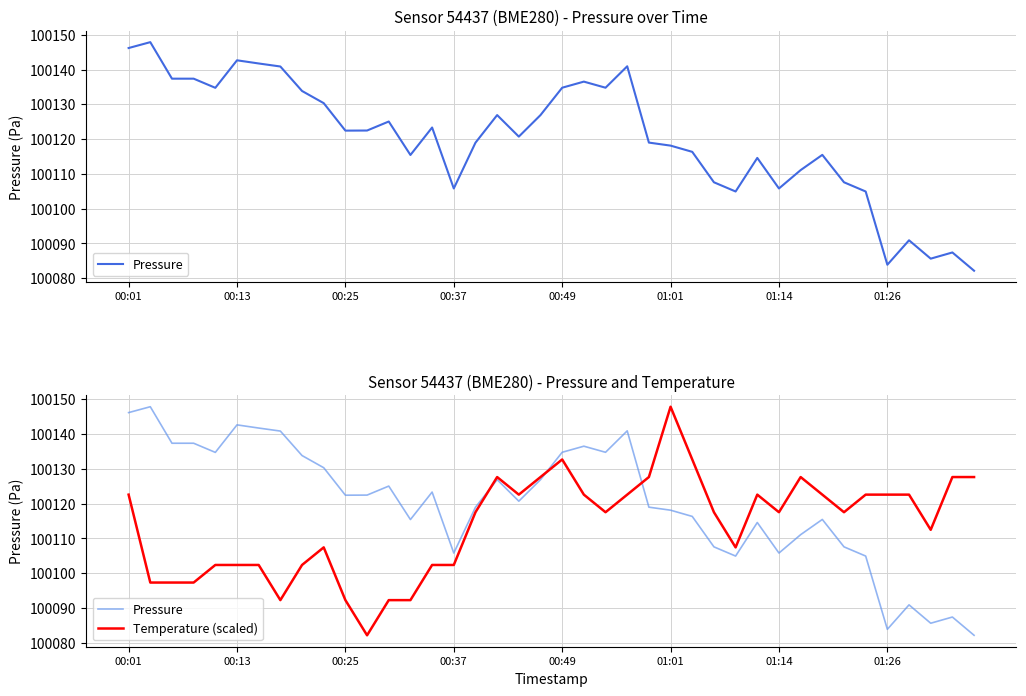

Is it true that Pressure equals 100140.9 at 23?

True